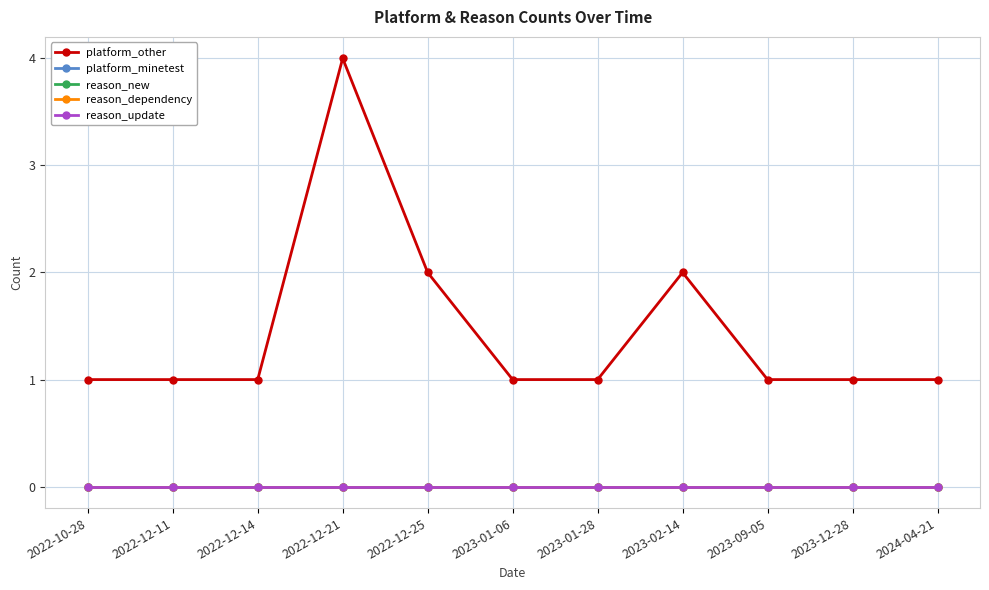

Is this an area chart (filled region under the line)?

No